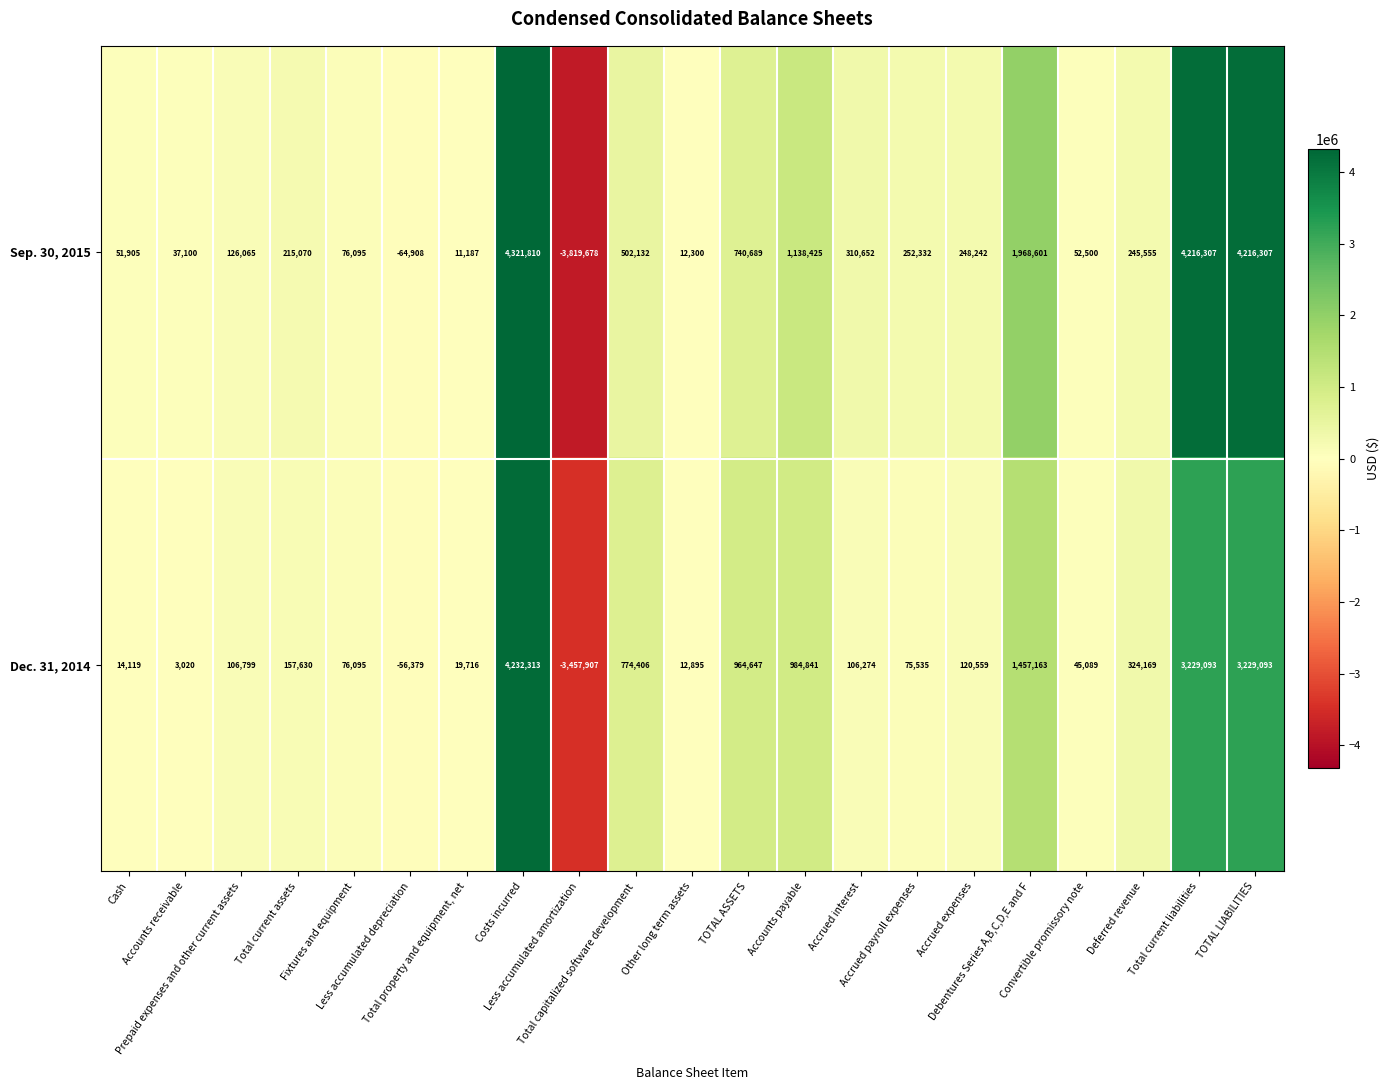

How many data points in Dec. 31, 2014 are less than 106799?

10